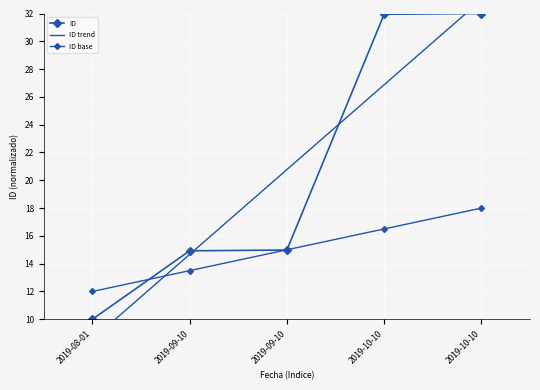

Where does the data first go above 14?

2019-09-10